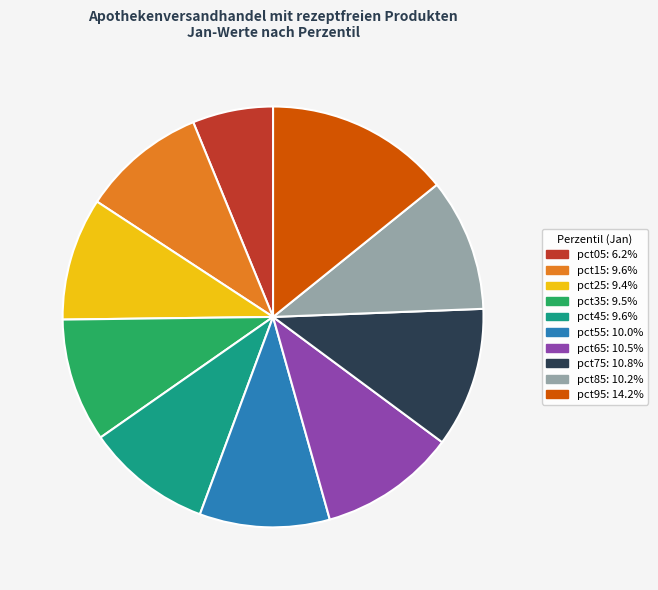

Do pct35 and pct55 together represent more than half of the pie?

No